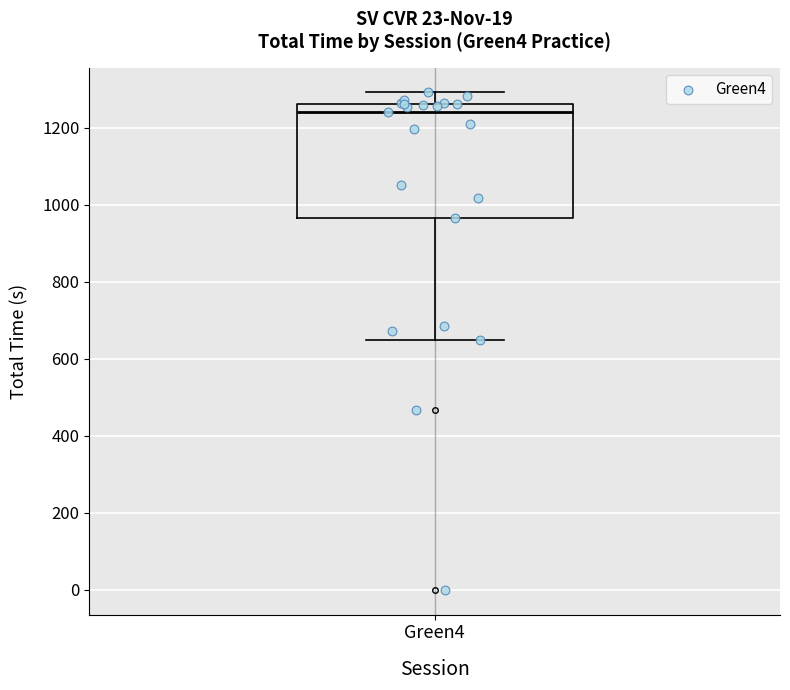

Transcribe this box plot: give where the median line is, the range the box spans, and where the two whiskers end, as read against the y-axis. The values are not printed on the chart, so give them approximately, as read against the axis.

median 1240, box 960 to 1260, whiskers 660 to 1300